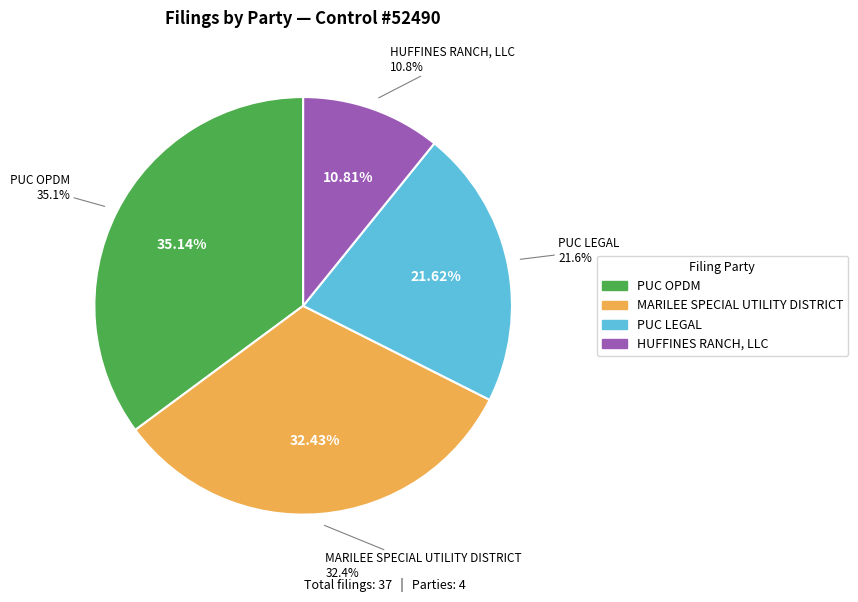

Combined, do MARILEE SPECIAL UTILITY DISTRICT and PUC OPDM account for over 50%?

Yes